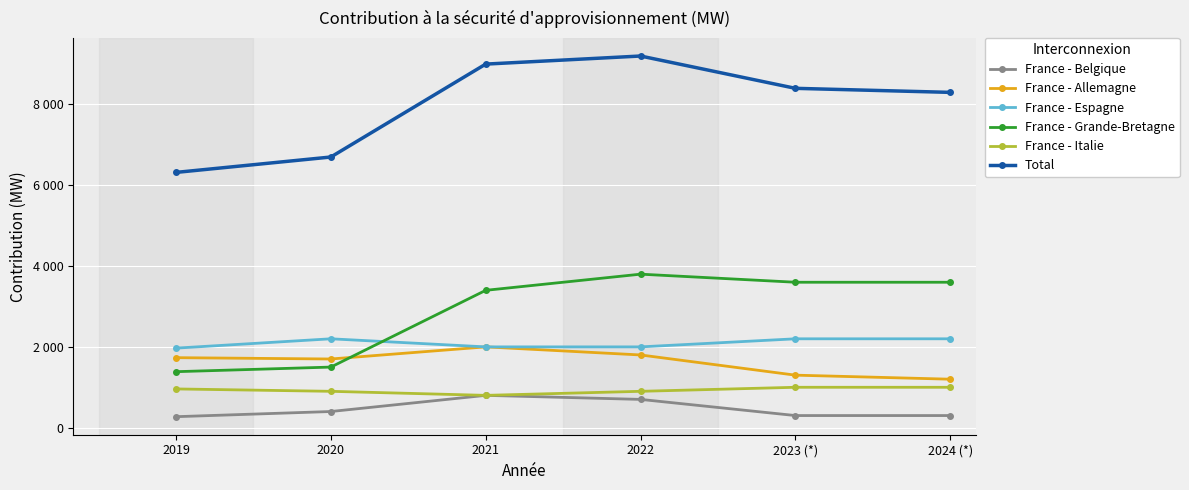

What is the label of the 6th point from the left?

2024 (*)